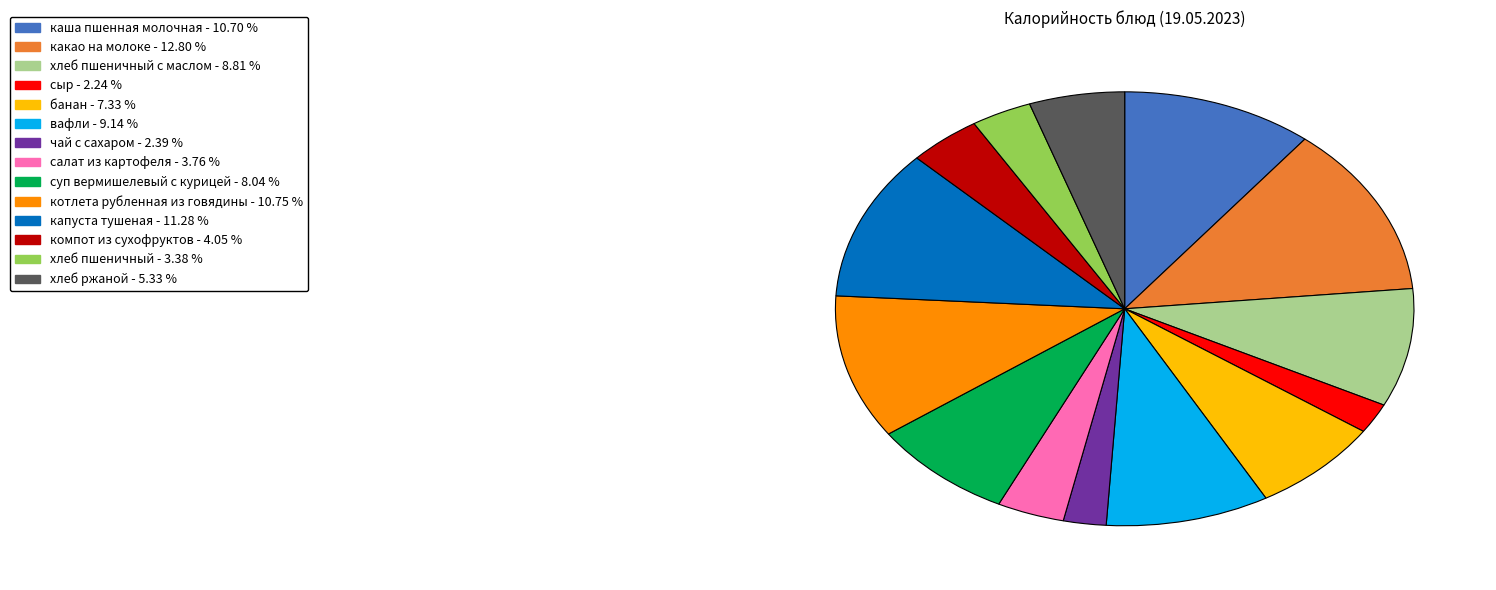

Does any single category account for the majority?

No